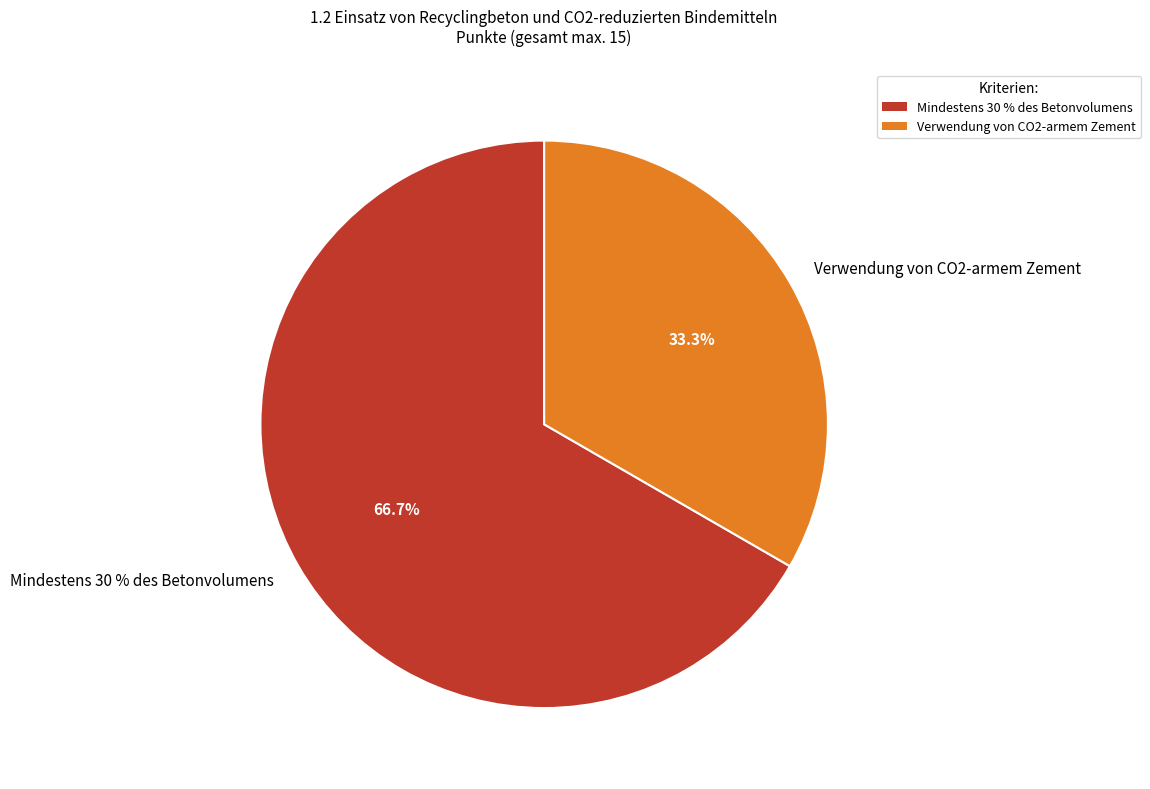

Count the number of slices in the pie.

2